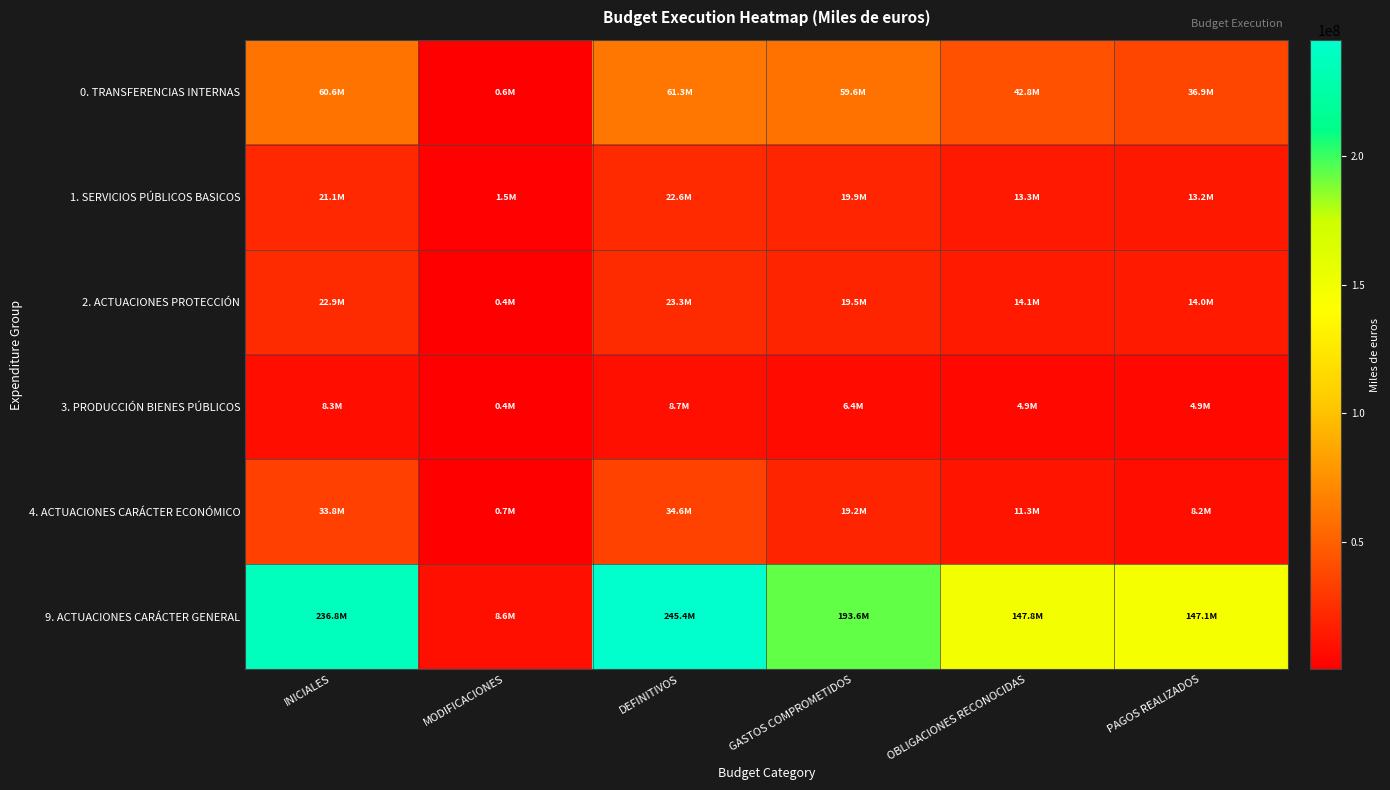

Rank the series at MODIFICACIONES from lowest to highest value.

2. ACTUACIONES PROTECCIÓN, 3. PRODUCCIÓN BIENES PÚBLICOS, 0. TRANSFERENCIAS INTERNAS, 4. ACTUACIONES CARÁCTER ECONÓMICO, 1. SERVICIOS PÚBLICOS BASICOS, 9. ACTUACIONES CARÁCTER GENERAL